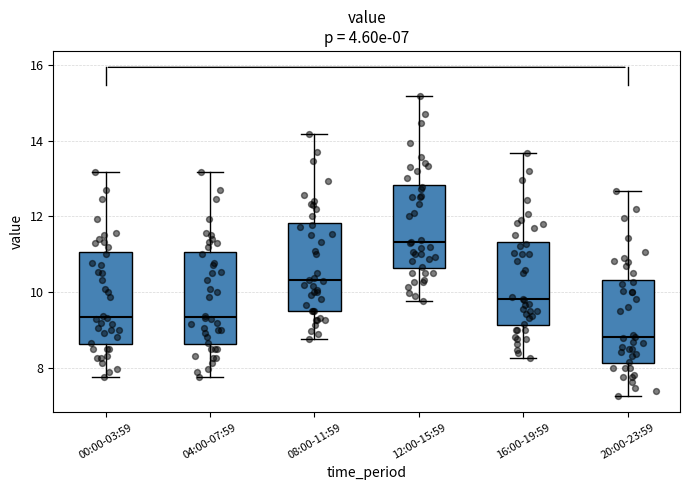

Which box has the highest median line?

12:00-15:59